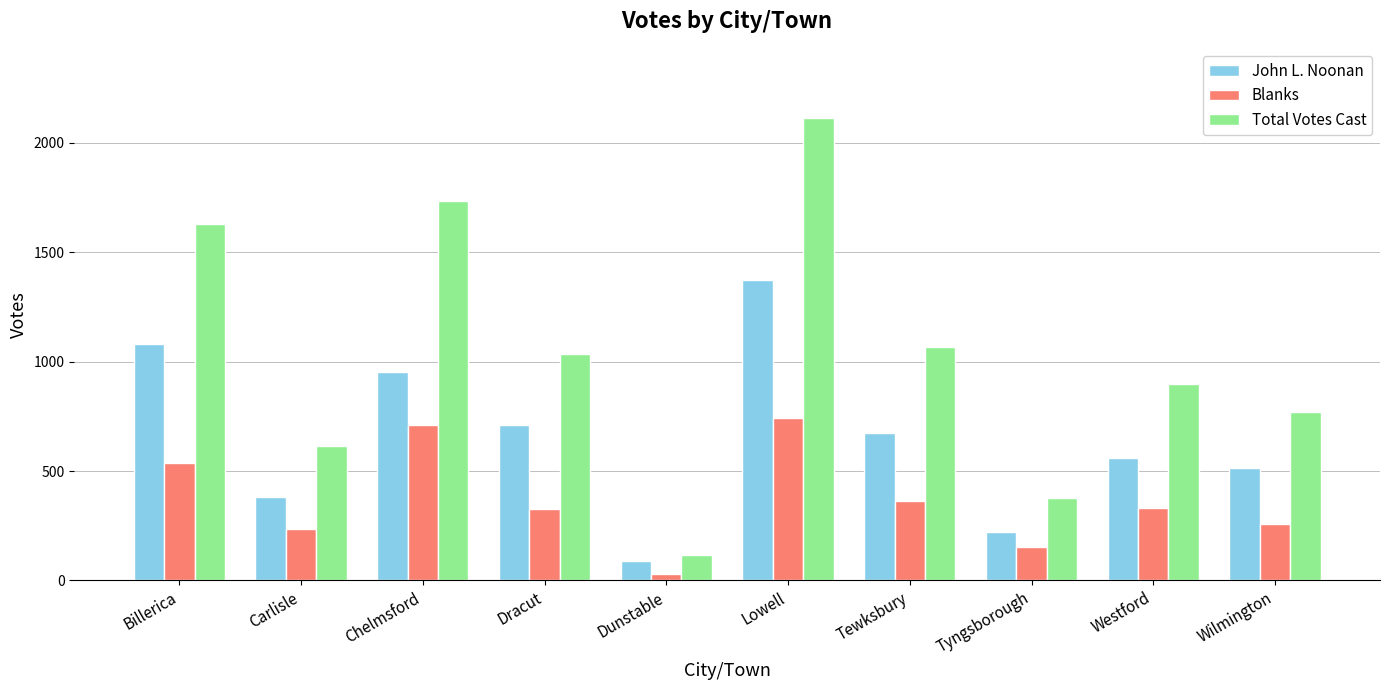

Which series has the widest spread of values?

Total Votes Cast